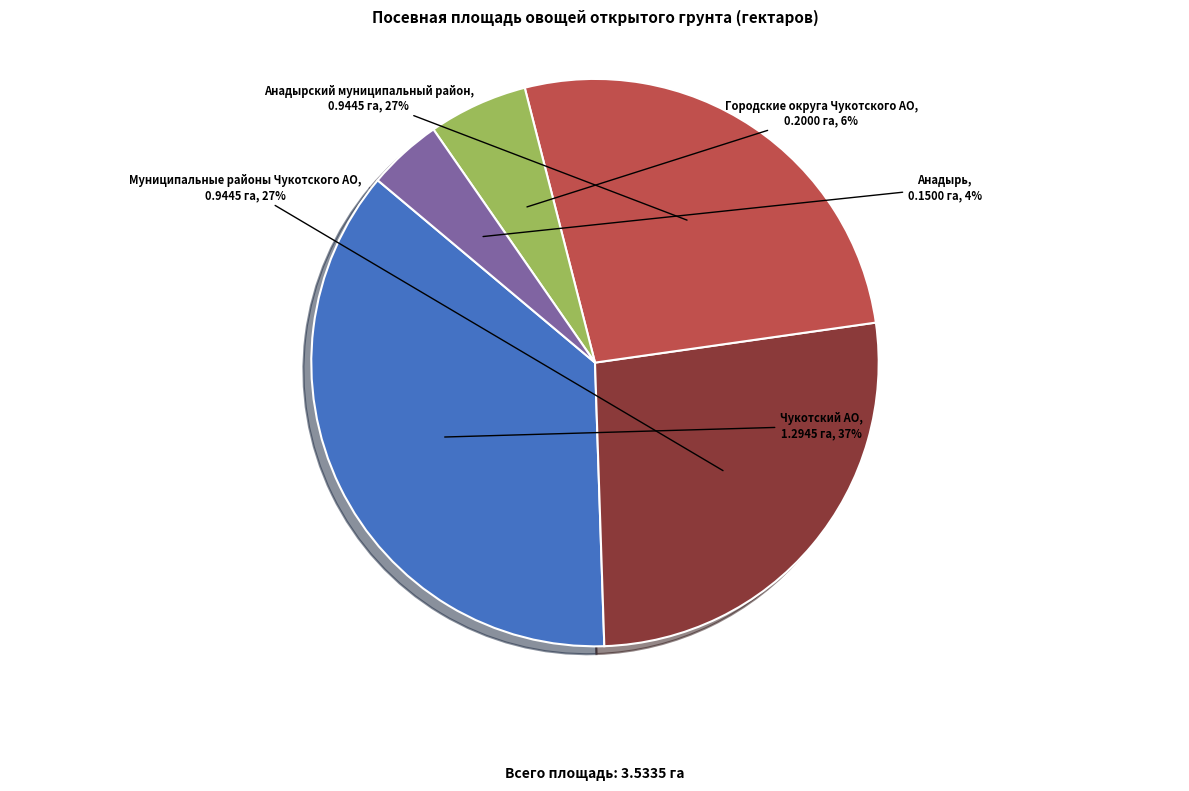

What is the smallest slice in the pie chart?

Анадырь